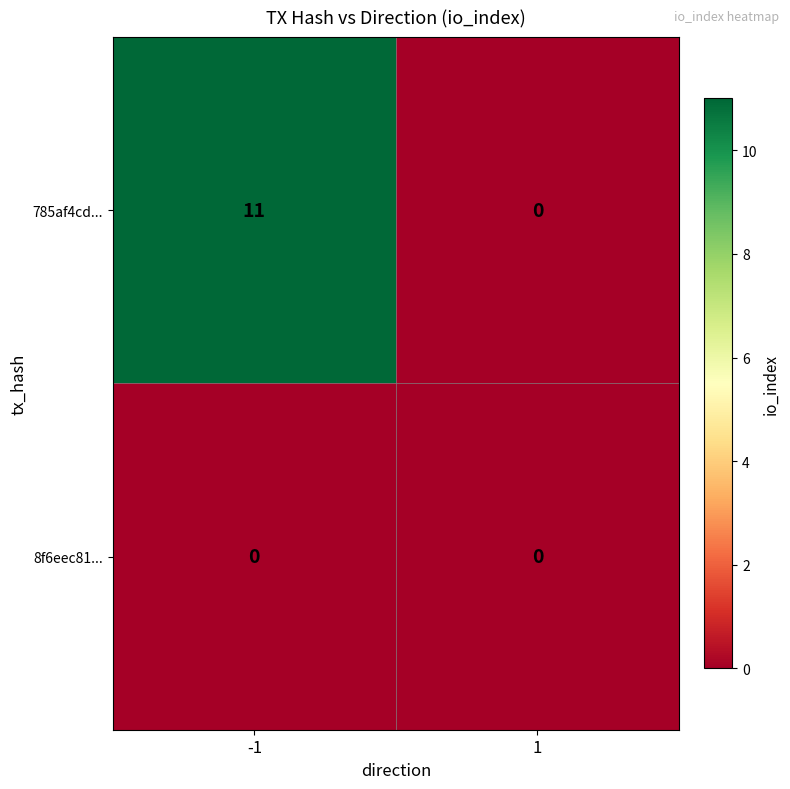

What is the total value across all series at -1?

11